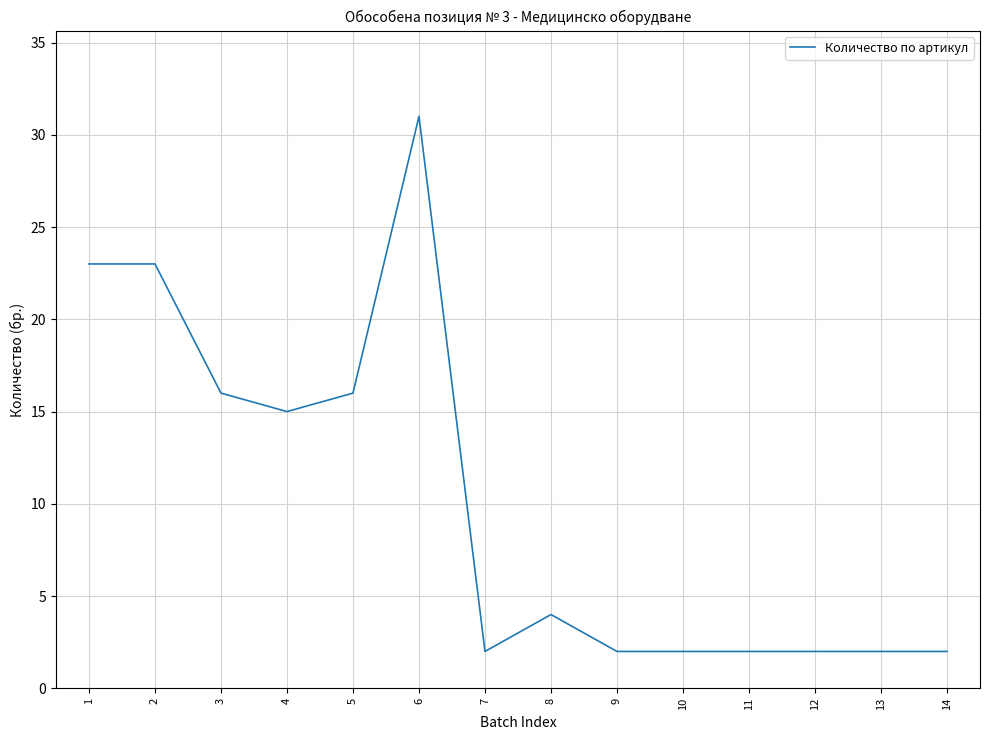

True or false: the data shows 40 at 2.

False